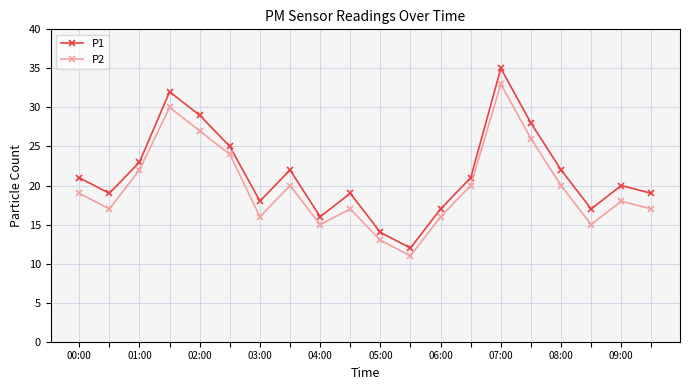

Which series has the widest spread of values?

P1